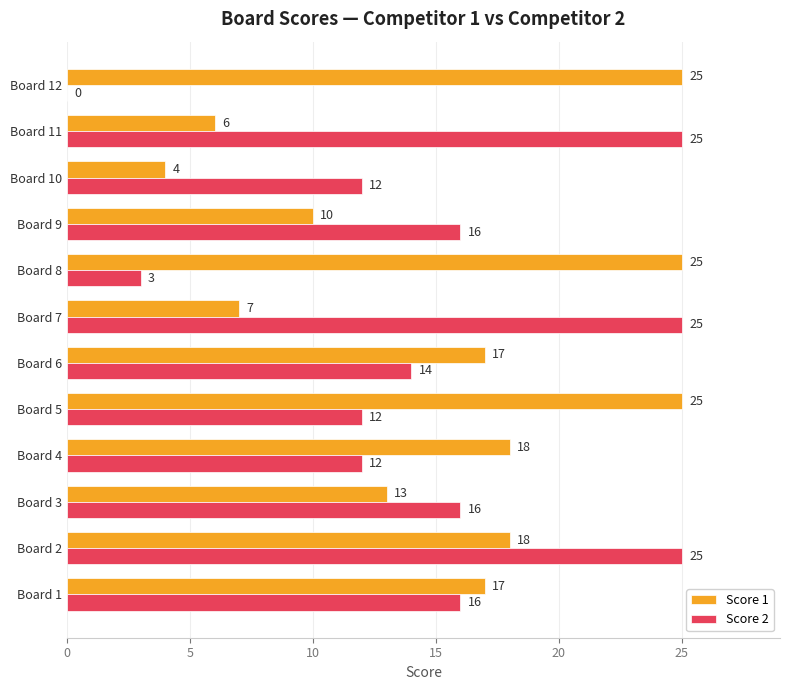

The value of Score 1 at Board 8 is 25. True or false?

True